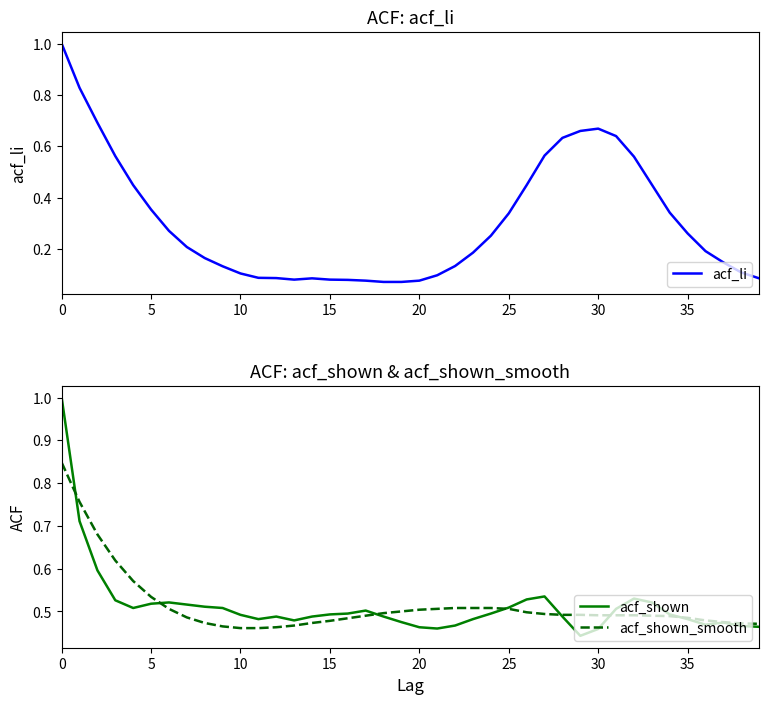

Where is acf_shown_smooth nearest to the value 0?

10